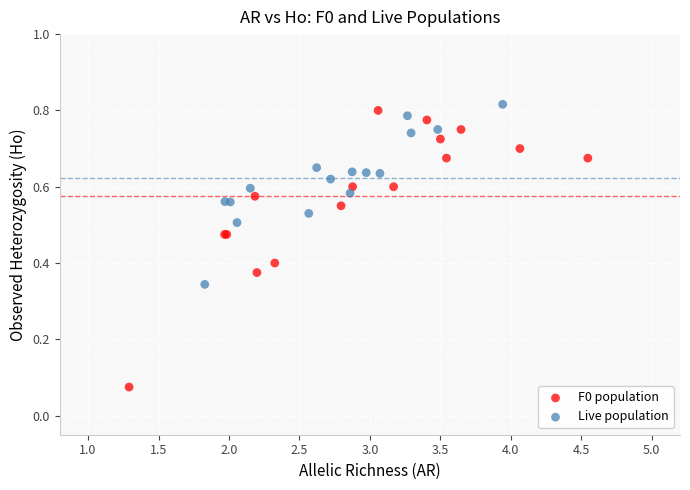

Which series contains the lowest Y value?

F0 population